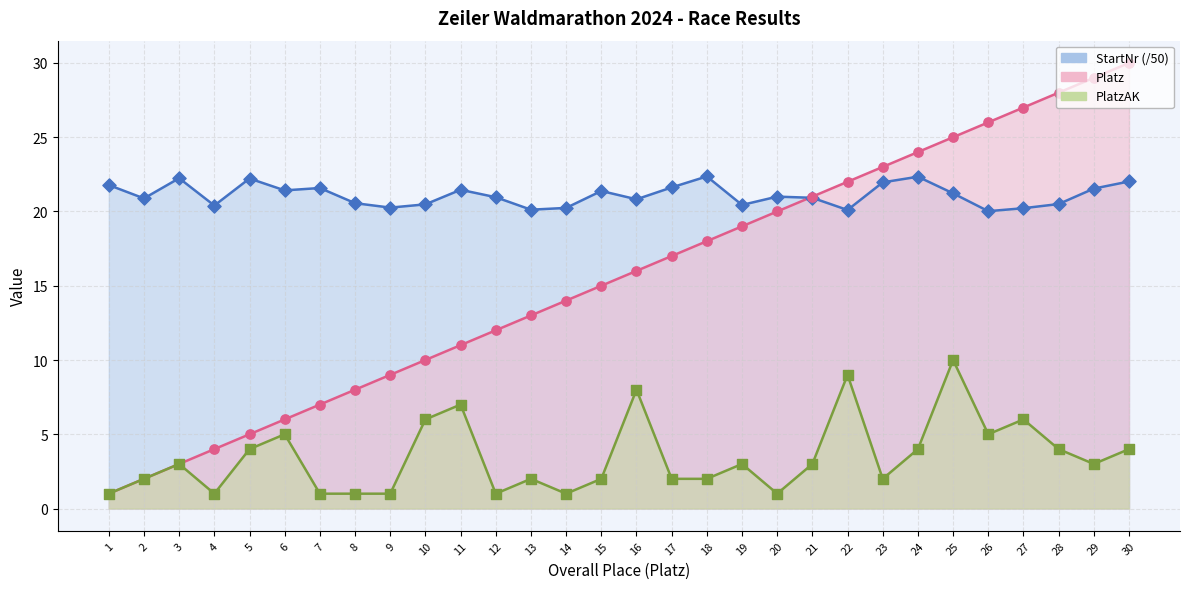

Is the value of PlatzAK at 24 greater than the value of StartNr at 13?

No